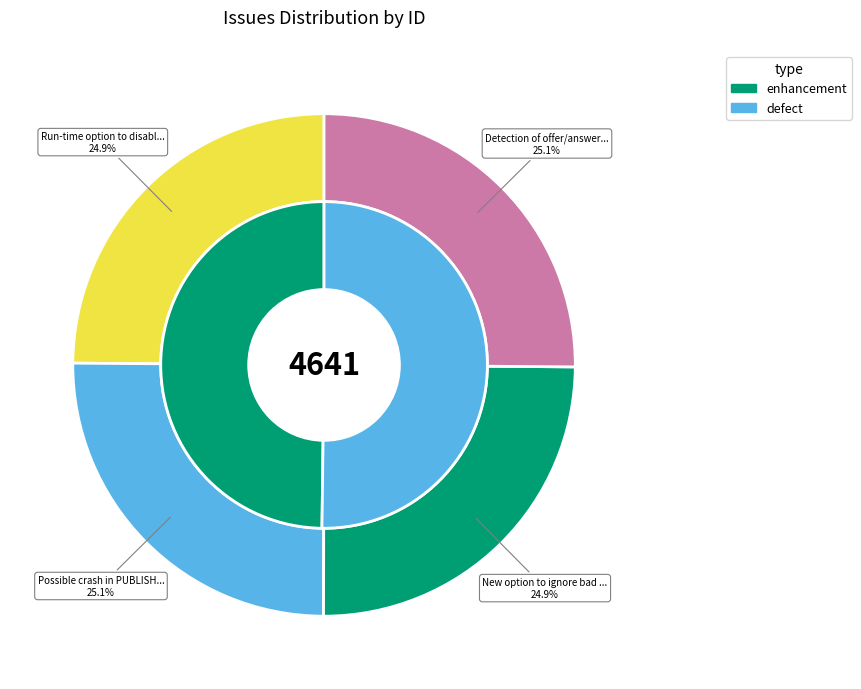

Rank the categories by value from lowest to highest.

Run-time option to disable, New option to ignore bad NOTIFY, Possible crash in PUBLISH, Detection of offer/answer glare